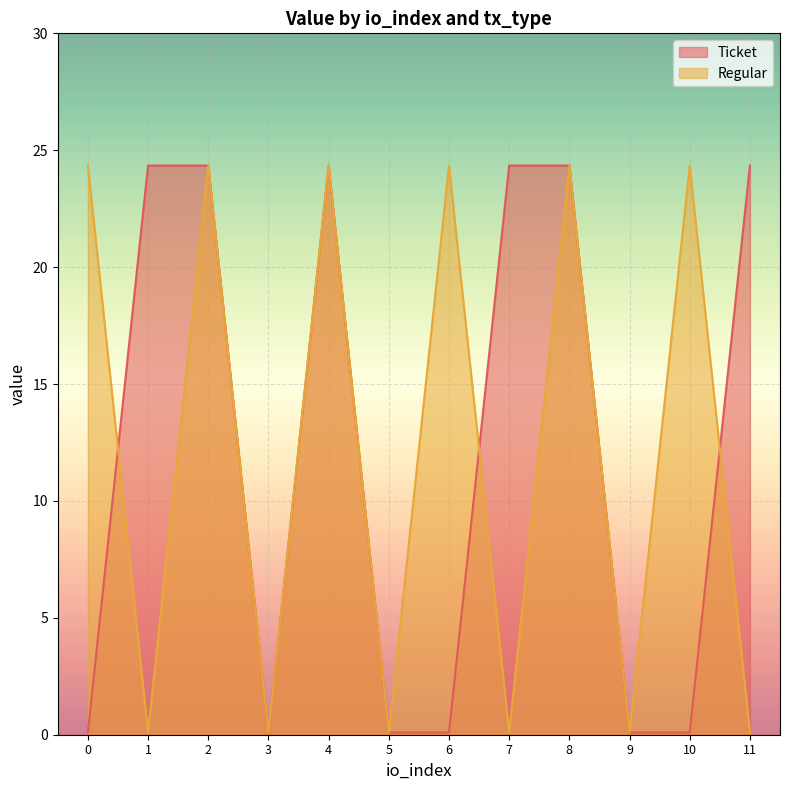

True or false: Regular and Ticket intersect in this chart.

True